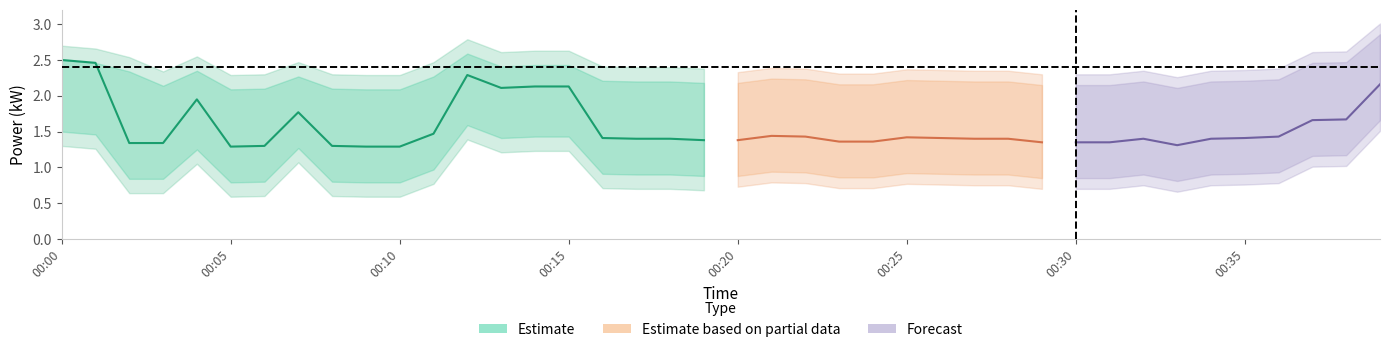

At which label is power_lower closest to 1?

00:11